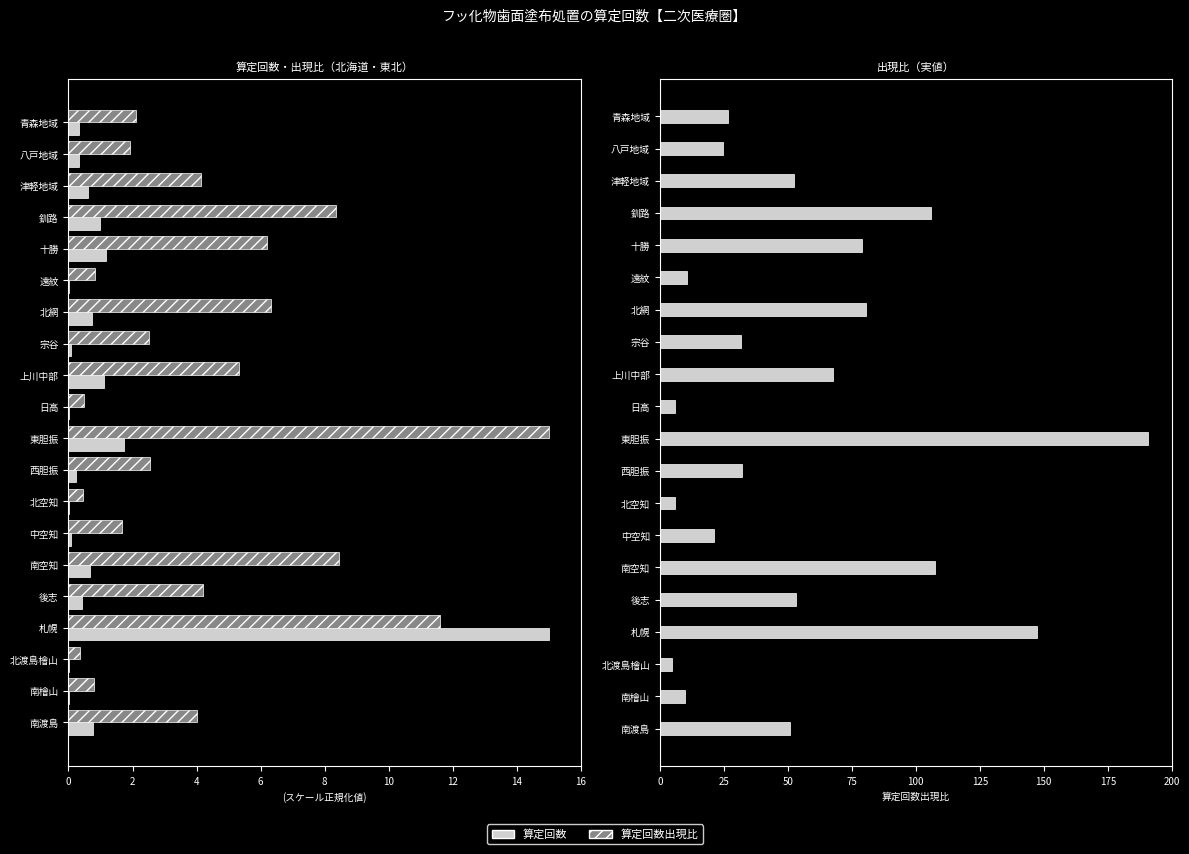

Reading right to left, list all the values displayed in this chart.

算定回数: 0.3	0.3	0.6	1.0	1.2	0.0	0.7	0.1	1.1	0.0	1.7	0.2	0.0	0.1	0.7	0.4	15.0	0.0	0.0	0.8
算定回数出現比: 26.7	24.6	52.5	106.0	78.8	10.6	80.5	31.8	67.9	6.0	190.6	32.2	5.9	21.2	107.3	53.3	147.5	4.7	10.1	50.9